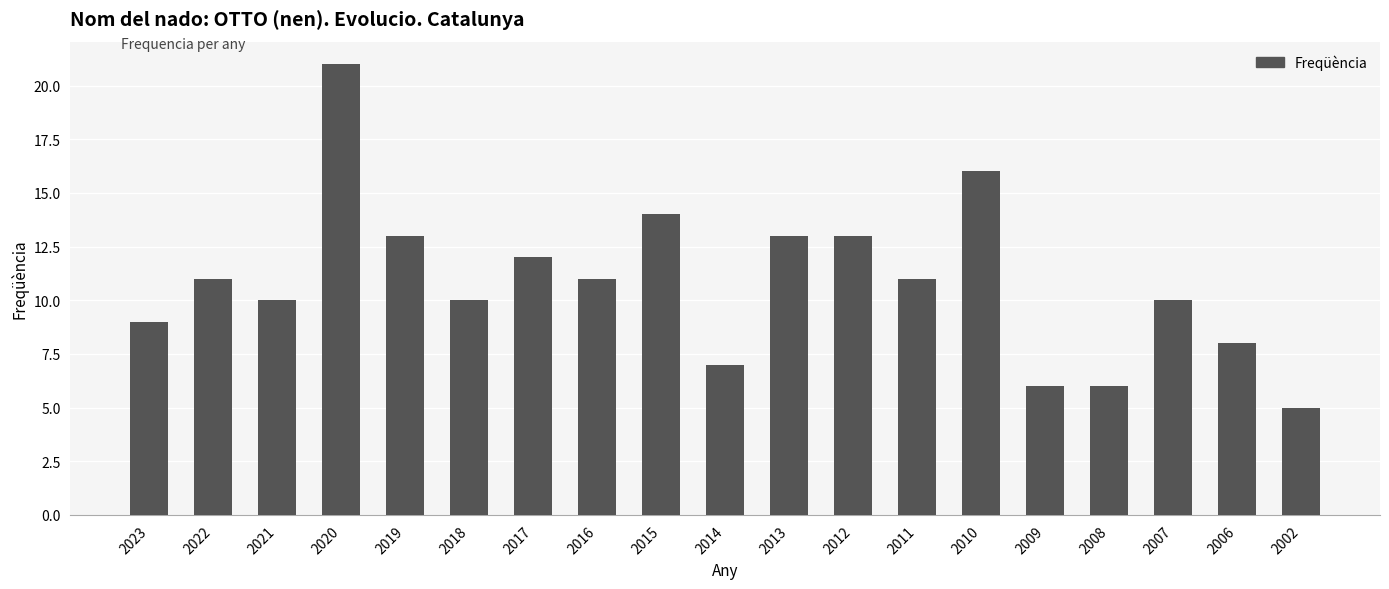

Count the number of data series in this chart.

1